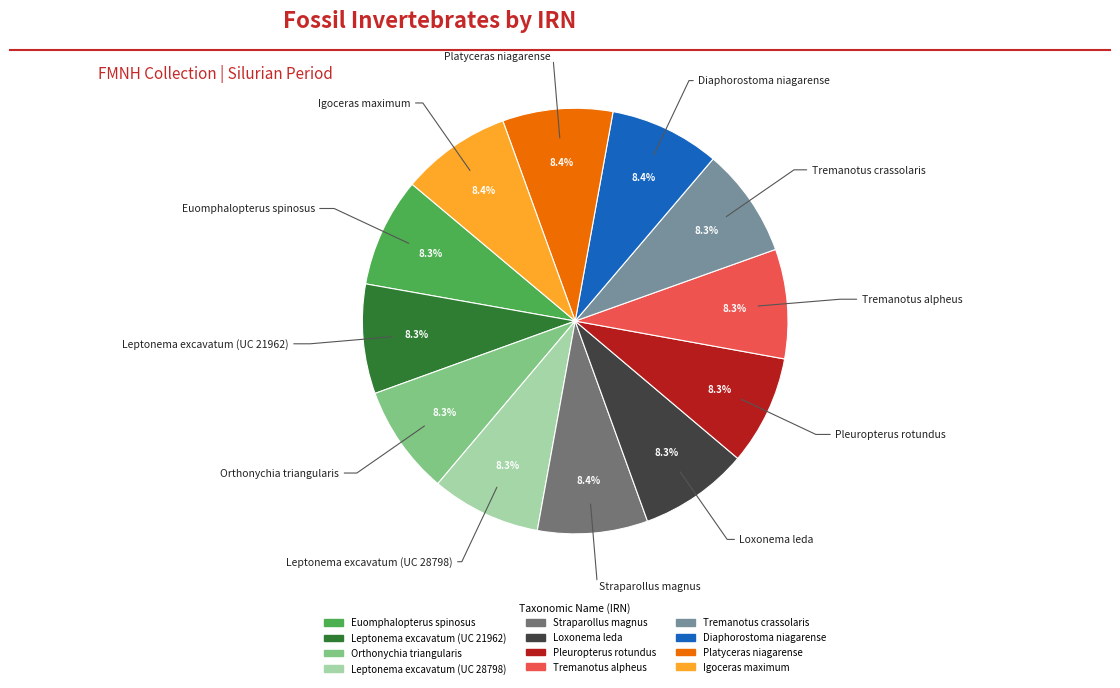

What is the ratio of the value at Tremanotus alpheus to the value at Straparollus magnus?

1.0